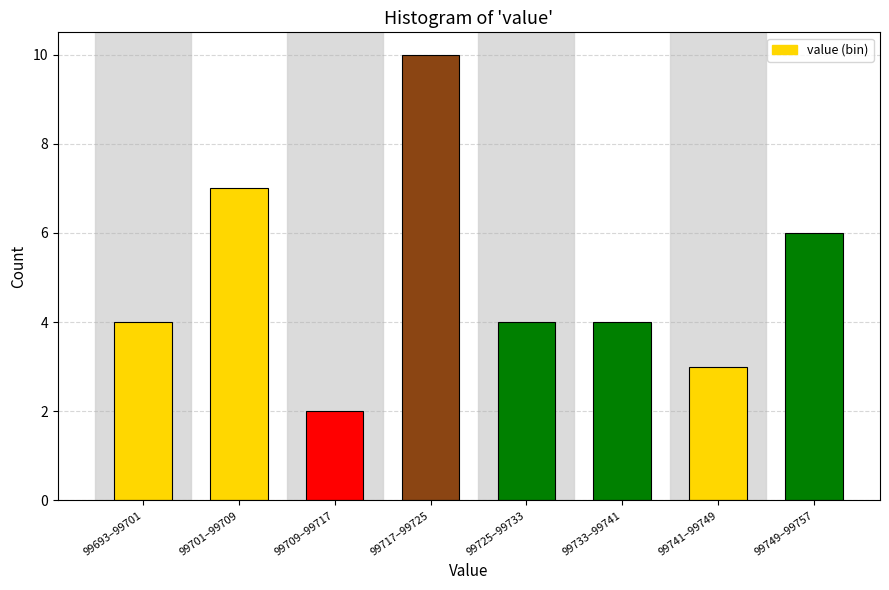

Reading right to left, extract all data points from this chart.

99749–99757=6	99741–99749=3	99733–99741=4	99725–99733=4	99717–99725=10	99709–99717=2	99701–99709=7	99693–99701=4